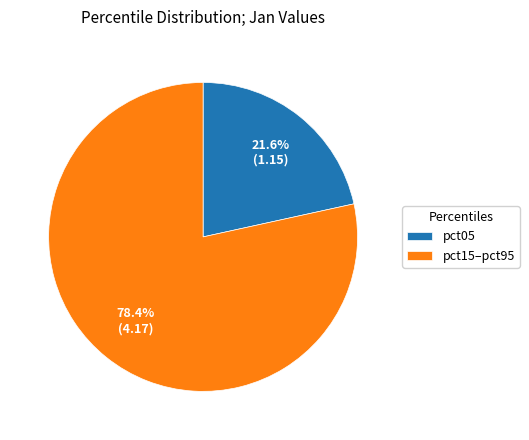

Rank the categories by value from highest to lowest.

pct15–pct95, pct05